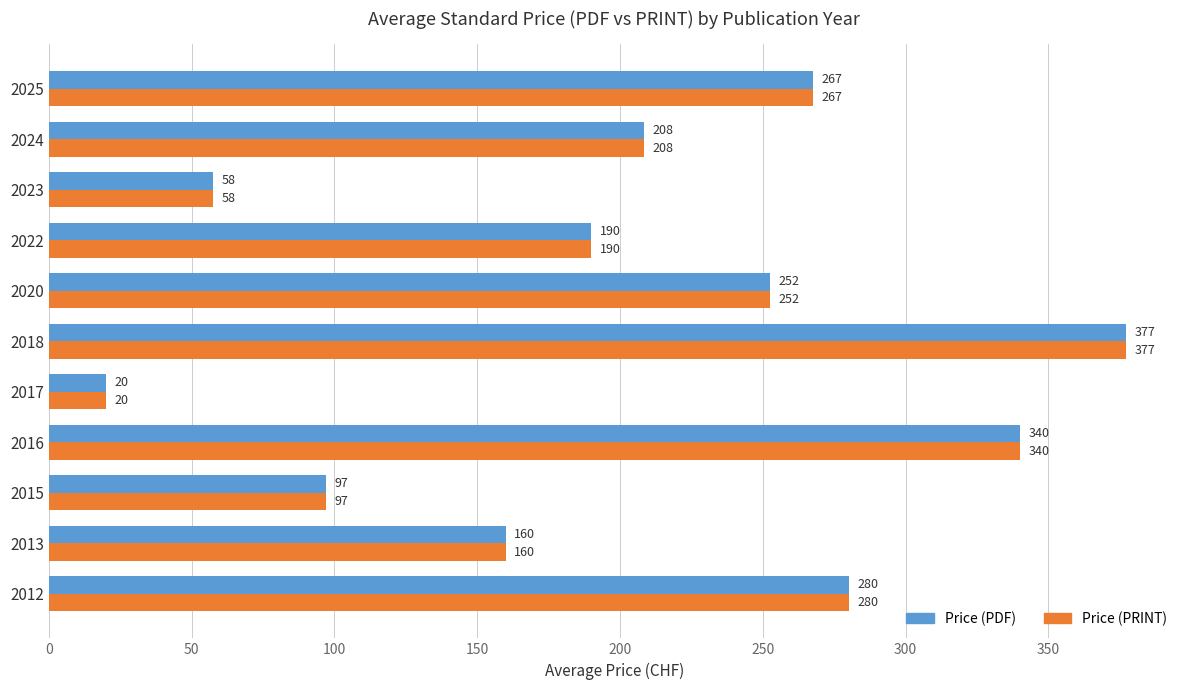

At which category is the sum across all series the highest?

2018